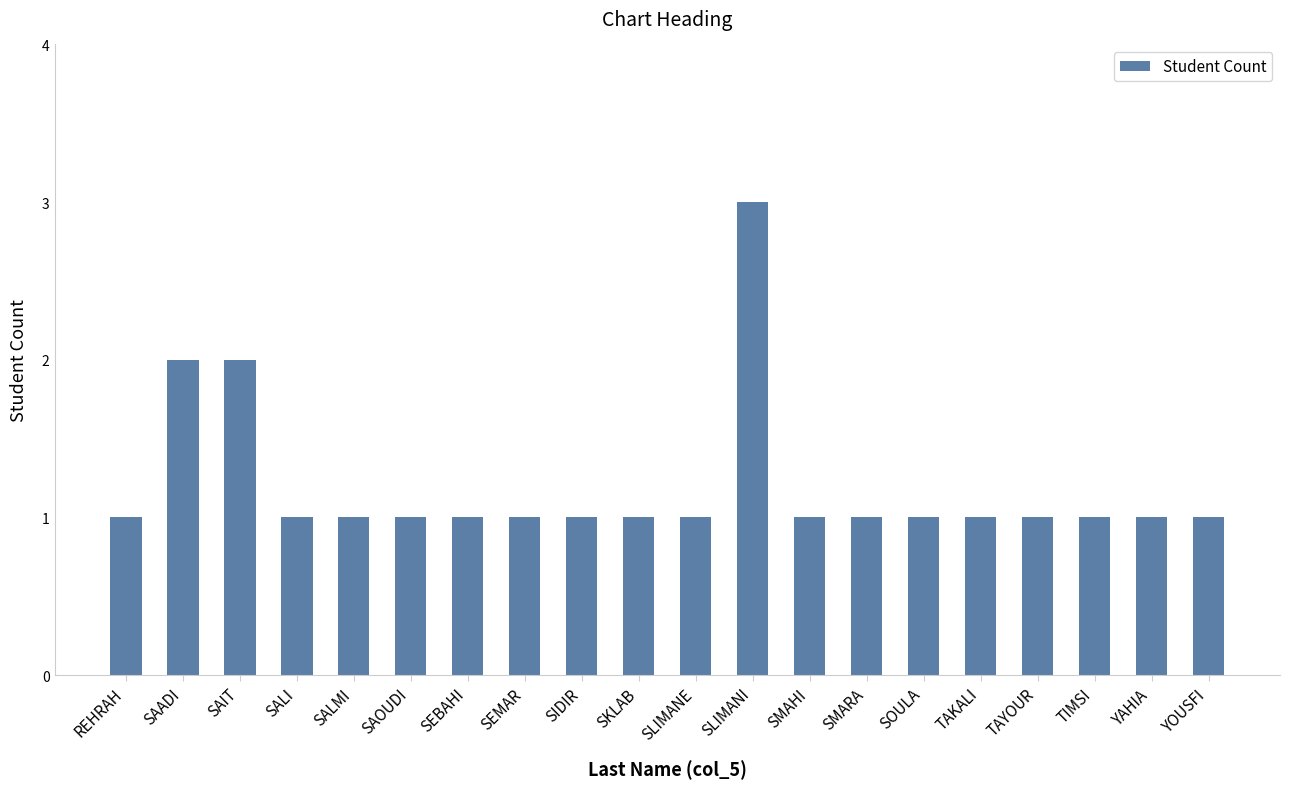

The chart shows a value of 1 at SAIT. True or false?

False